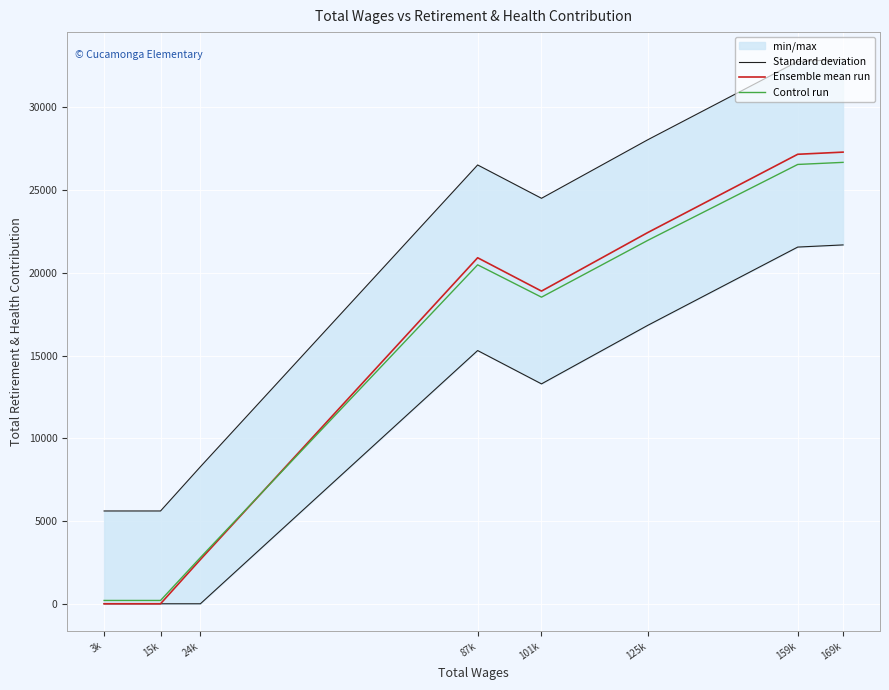

Is it true that Ensemble mean run equals 0.0 at 3k?

True